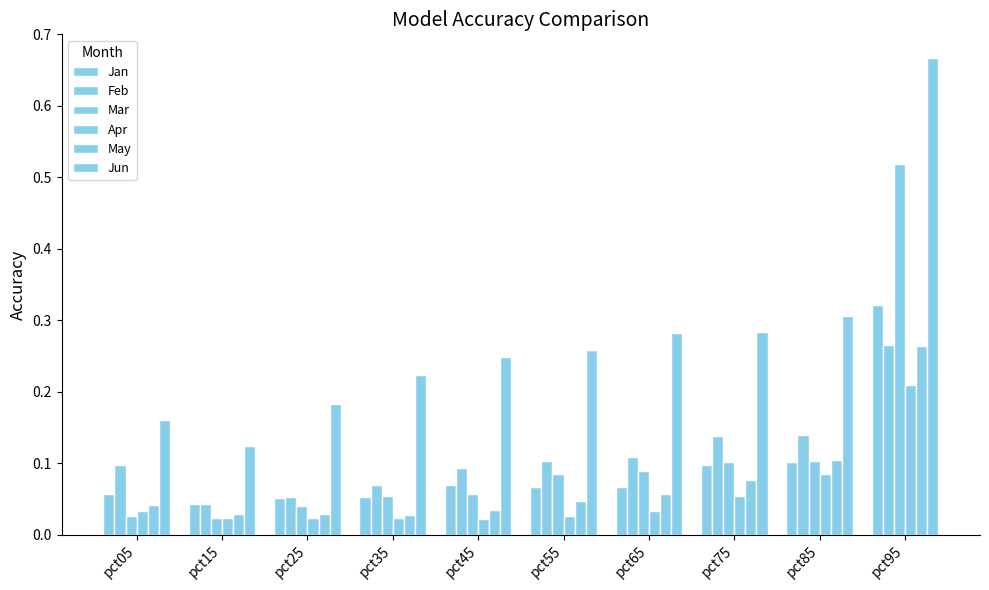

At pct25, list the series in order from largest to smallest.

Jun, Feb, Jan, Mar, May, Apr